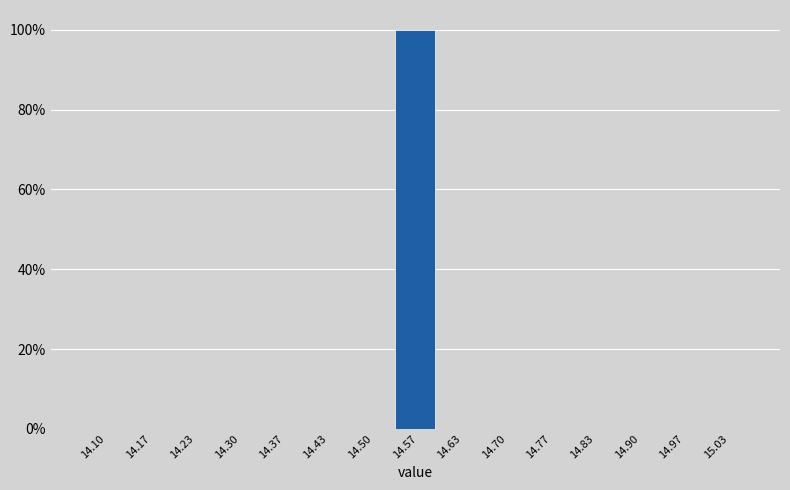

Reading right to left, transcribe all the data shown in this chart.

15.03=0	14.97=0	14.90=0	14.83=0	14.77=0	14.70=0	14.63=0	14.57=100	14.50=0	14.43=0	14.37=0	14.30=0	14.23=0	14.17=0	14.10=0